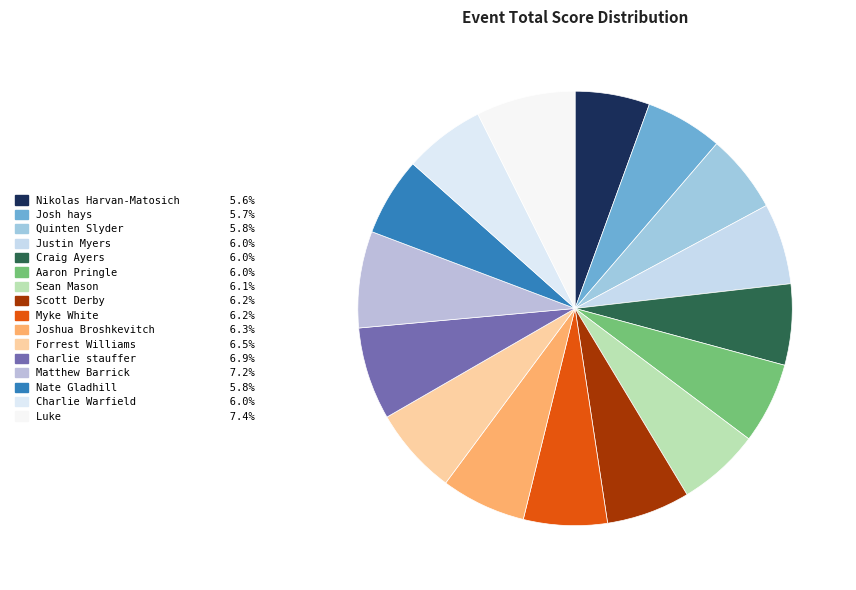

Count the number of slices in the pie.

16